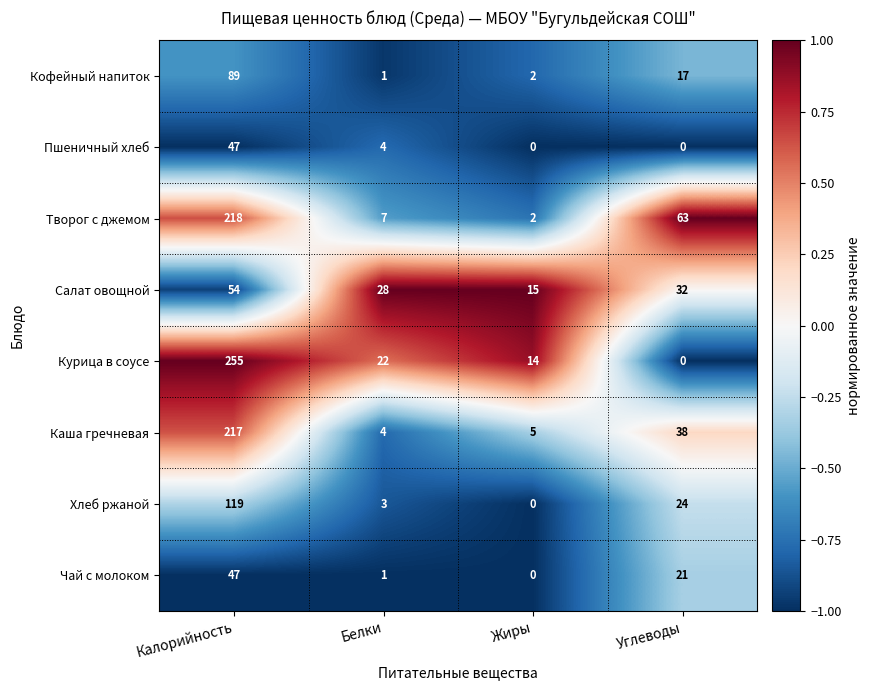

What is the average value of the Каша гречневая series?

66